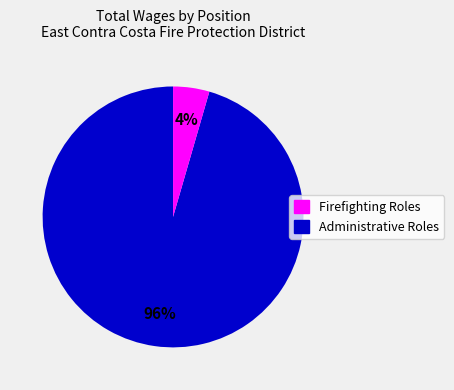

Does Administrative Roles represent more than half of the total?

No